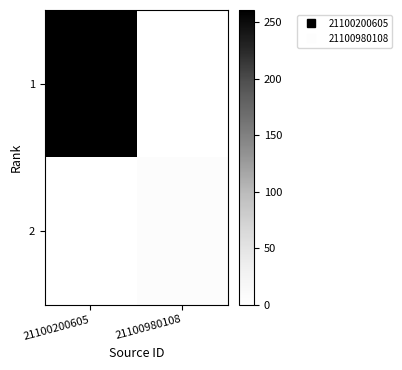

How many categories are shown in the chart?

2